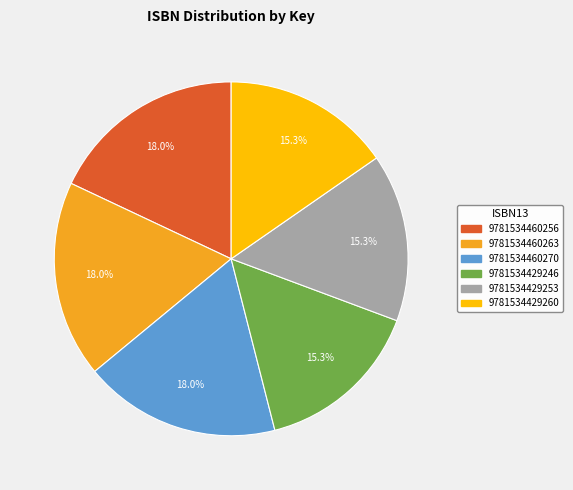

Does any single category account for the majority?

No